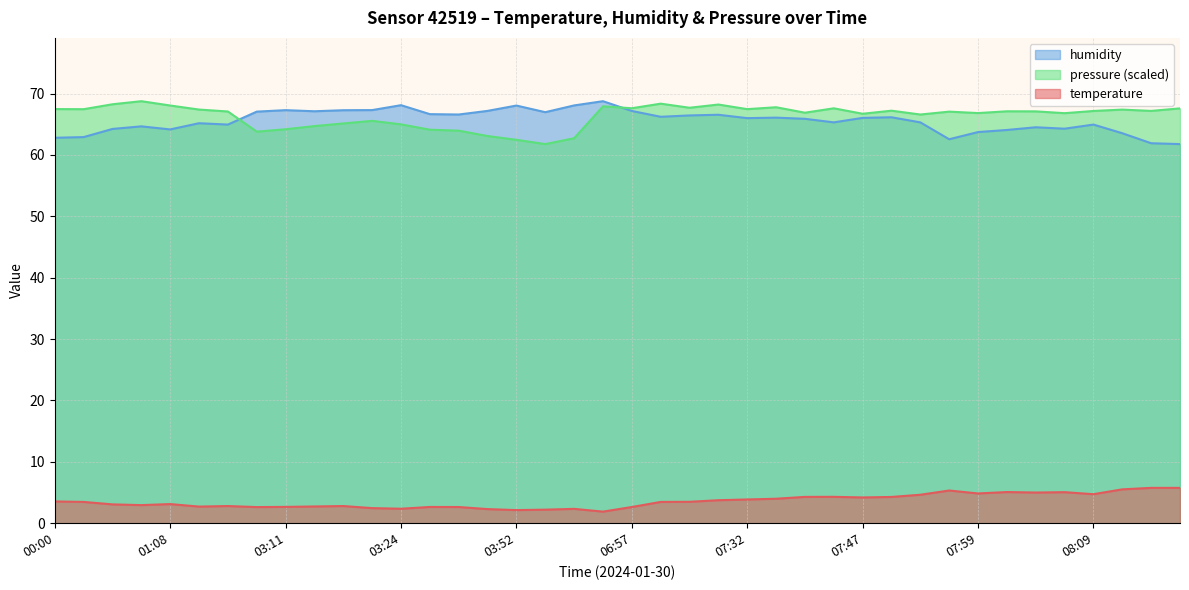

What is the spread (max minus min) of values at 03:22?

64.9